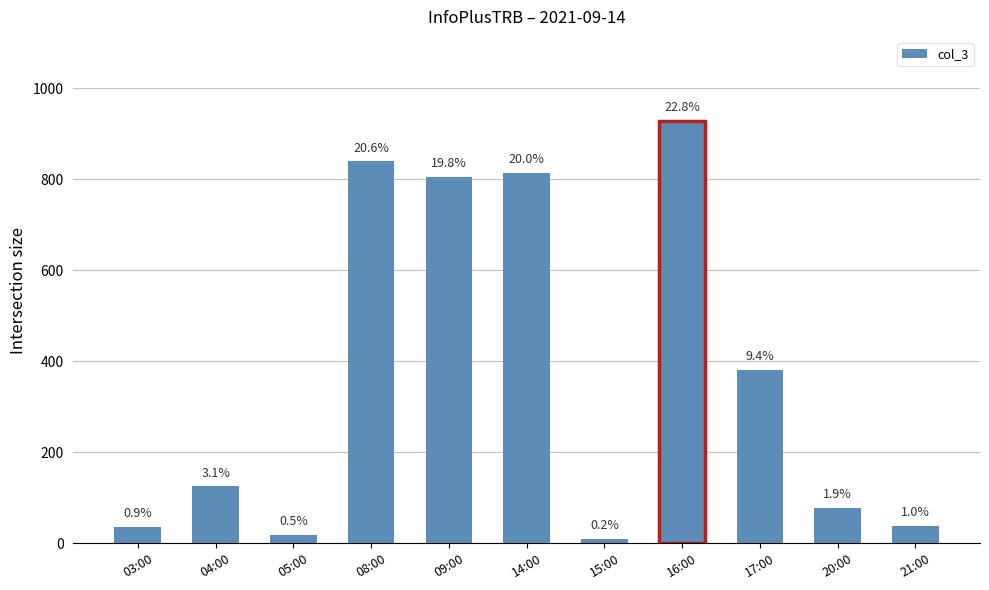

What is the difference between the maximum and second lowest values?

908